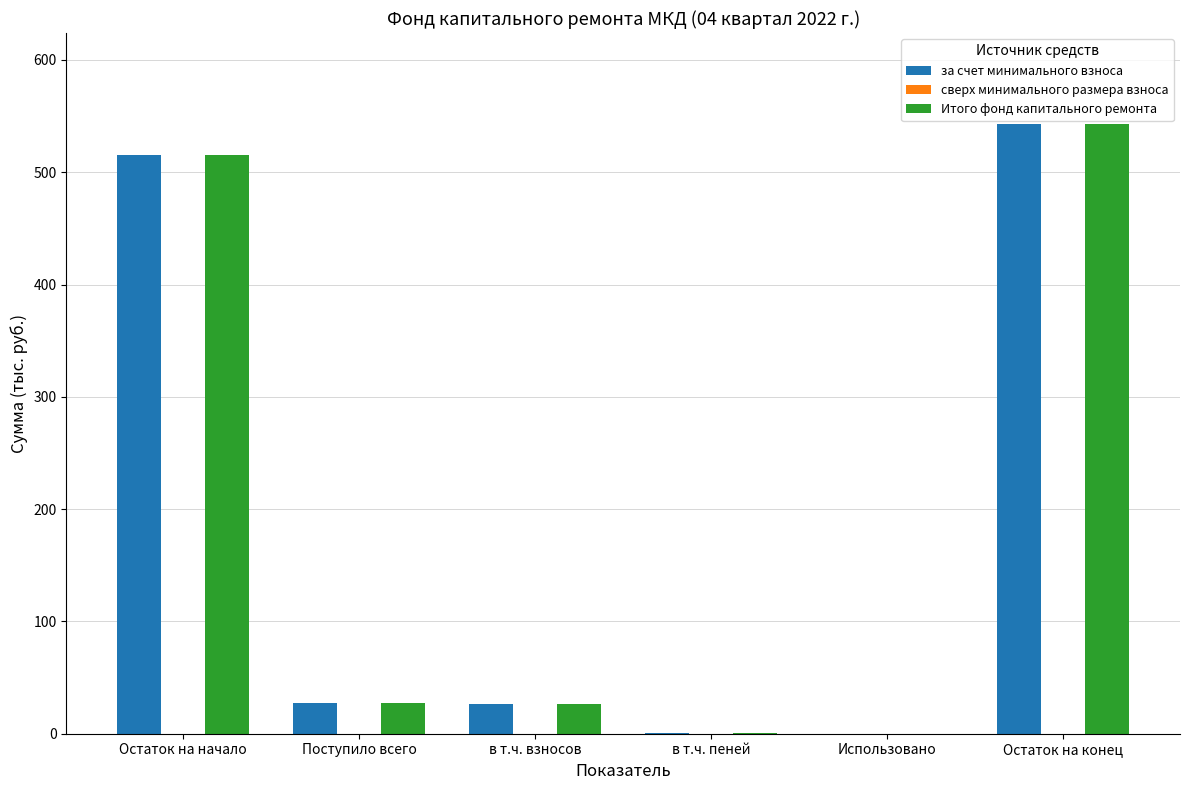

Which label corresponds to the largest value in the chart?

Остаток на конец